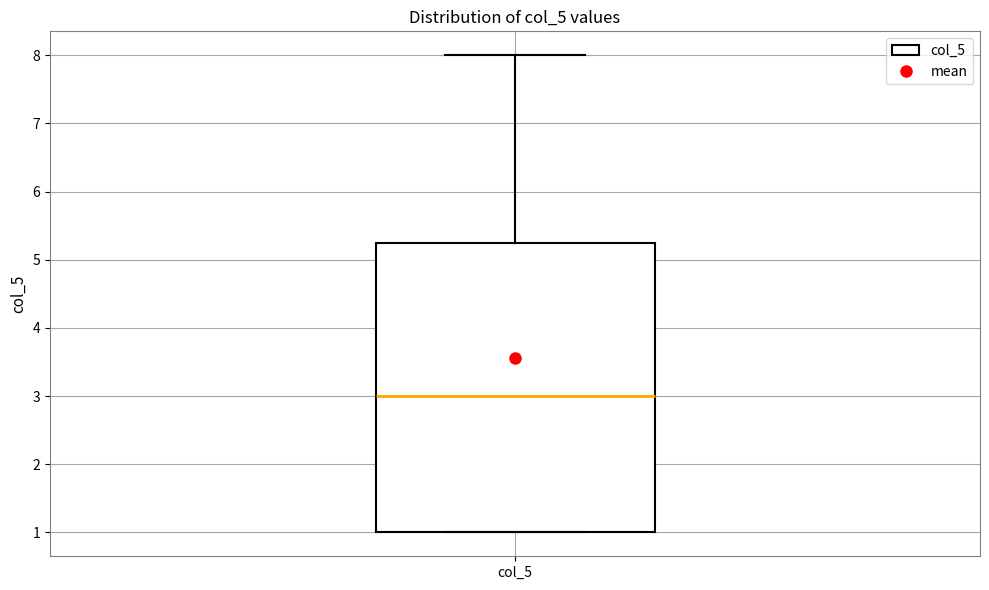

Read this box plot against the y-axis: the position of the median line, the range covered by the box, and the ends of both whiskers. The values are not printed on the chart, so give them approximately, as read against the axis.

median 3.0, box 1.0 to 5.3, whiskers 1.0 to 8.0